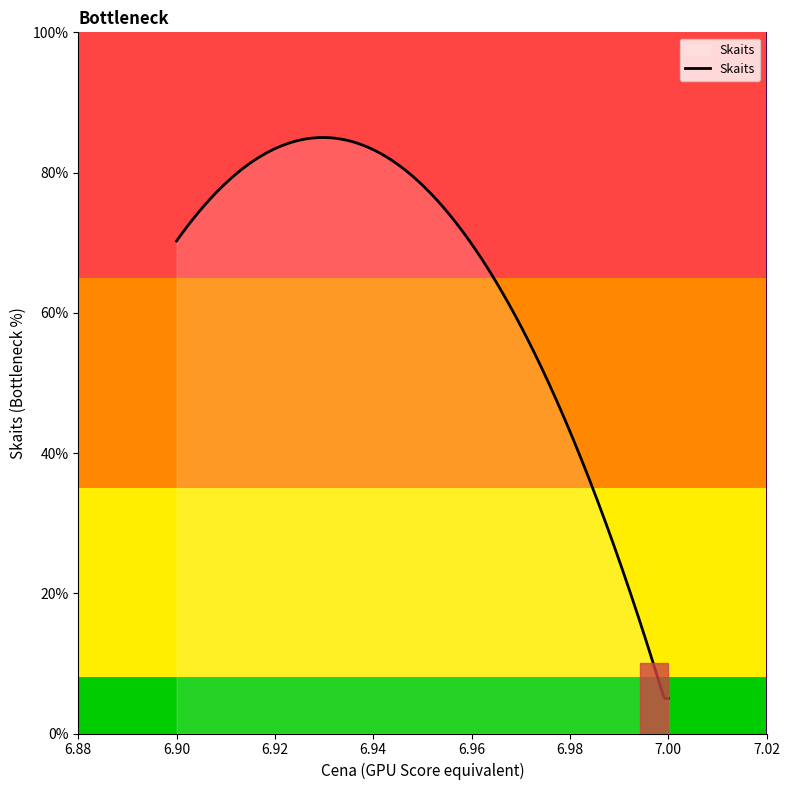

What is the difference between the maximum and minimum values?

80.0